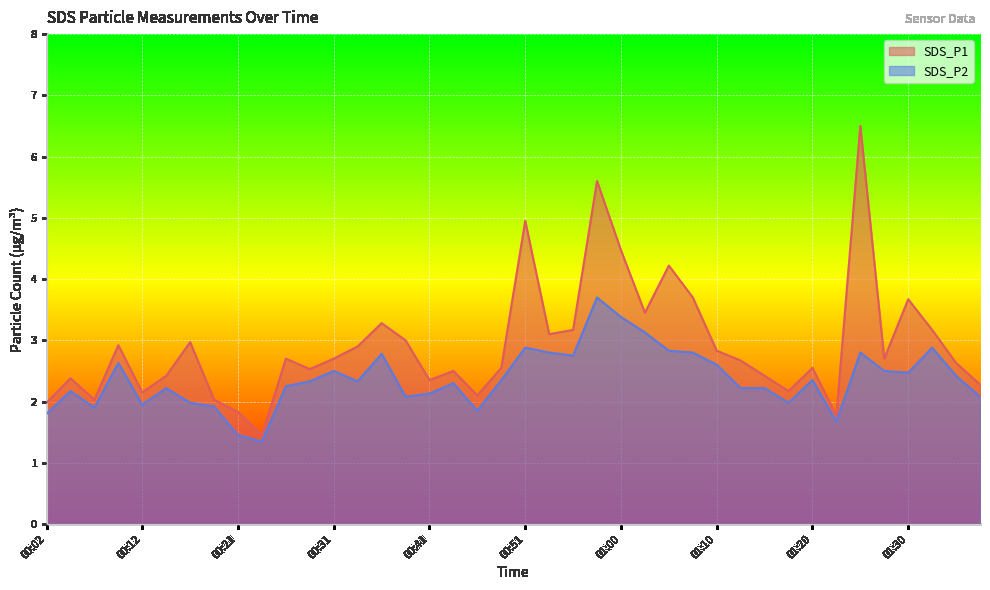

Where does the SDS_P1 series first go above 2?

00:04